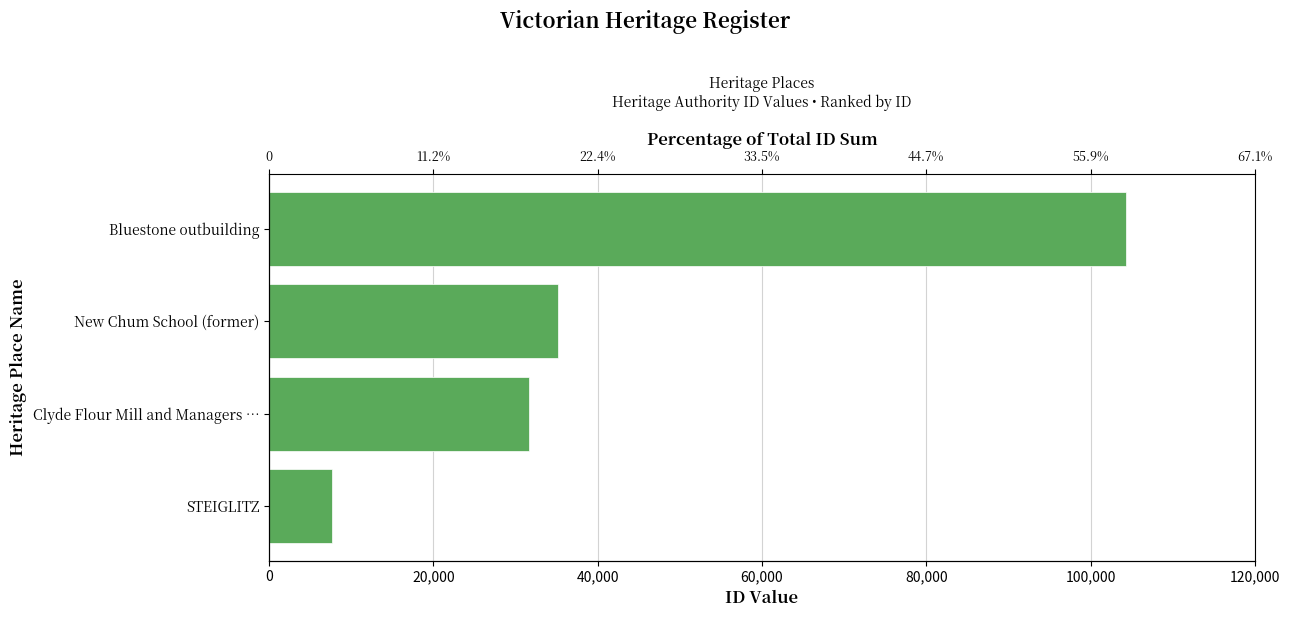

Are the bars horizontal?

Yes